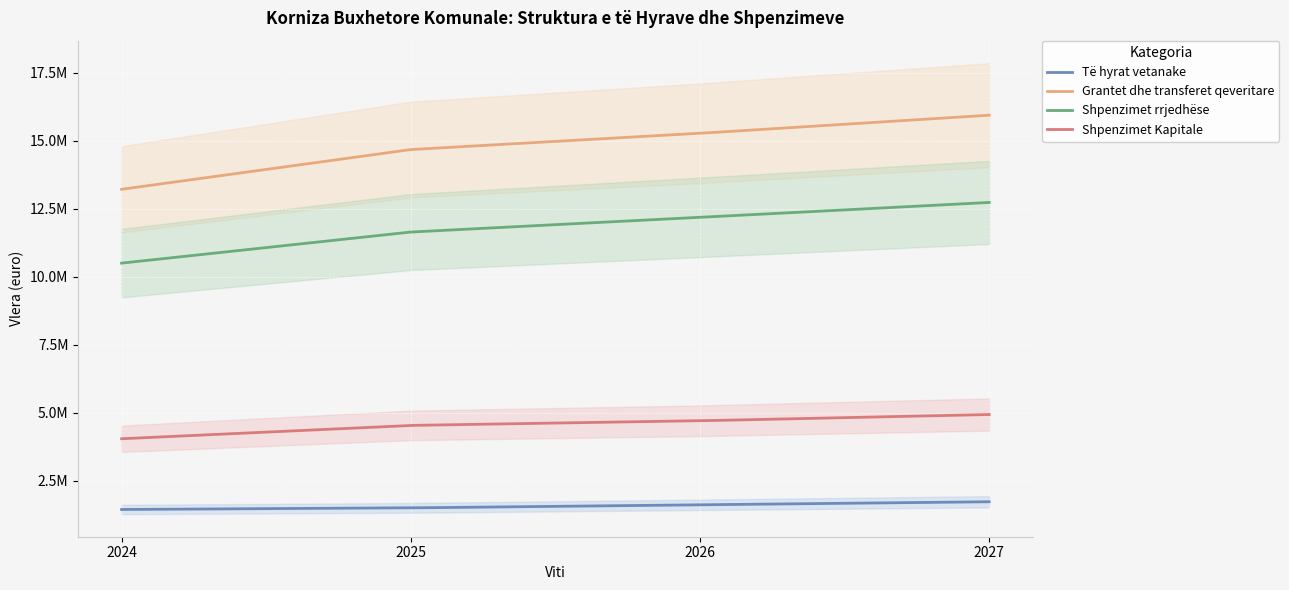

Between 2025 and 2027, which series saw the biggest shift?

Grantet dhe transferet qeveritare